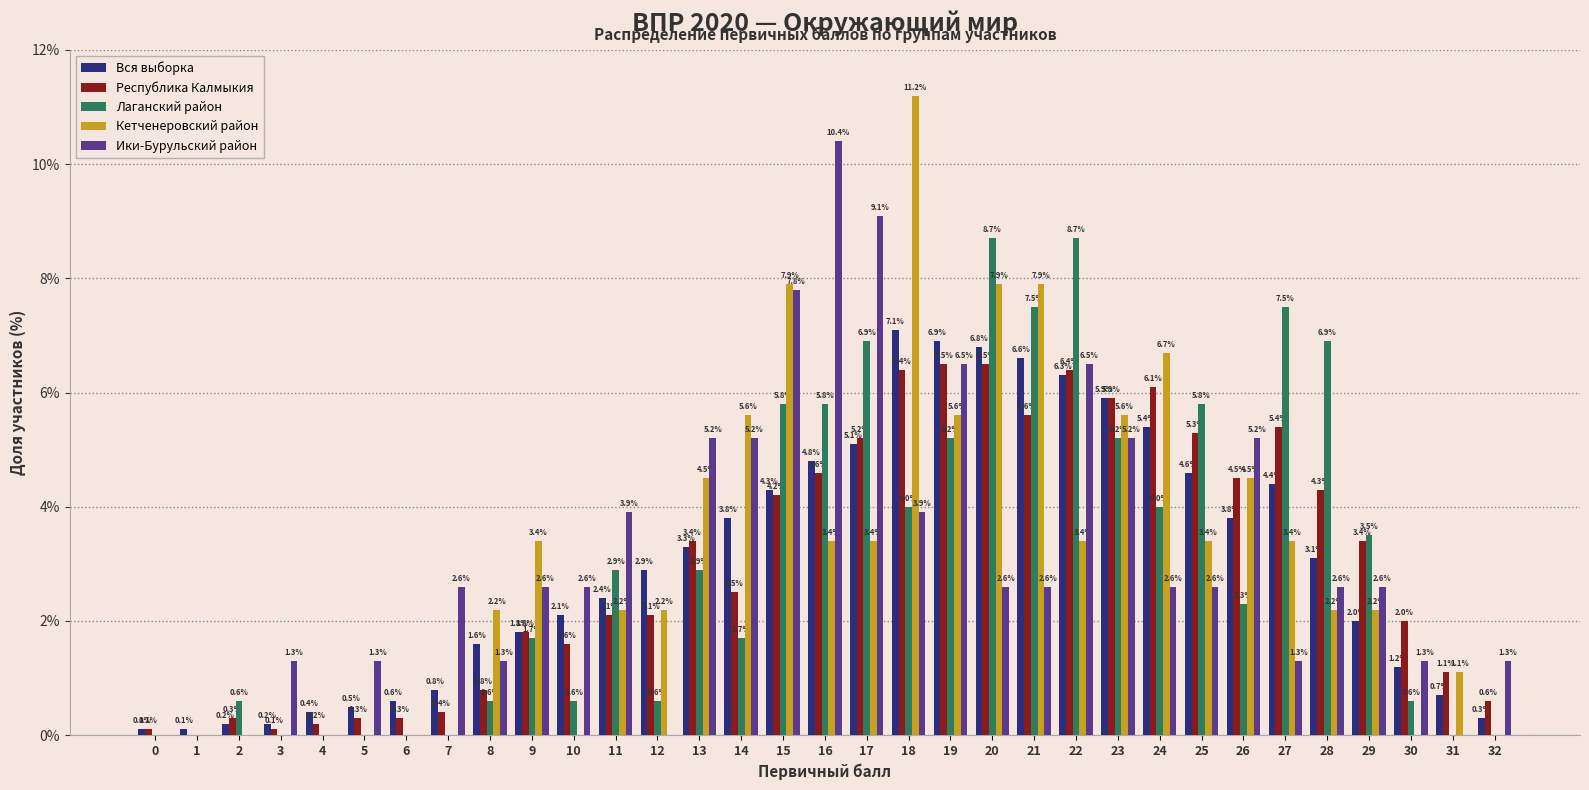

What is the difference between the Ики-Бурульский район values at 32 and 24?

1.3